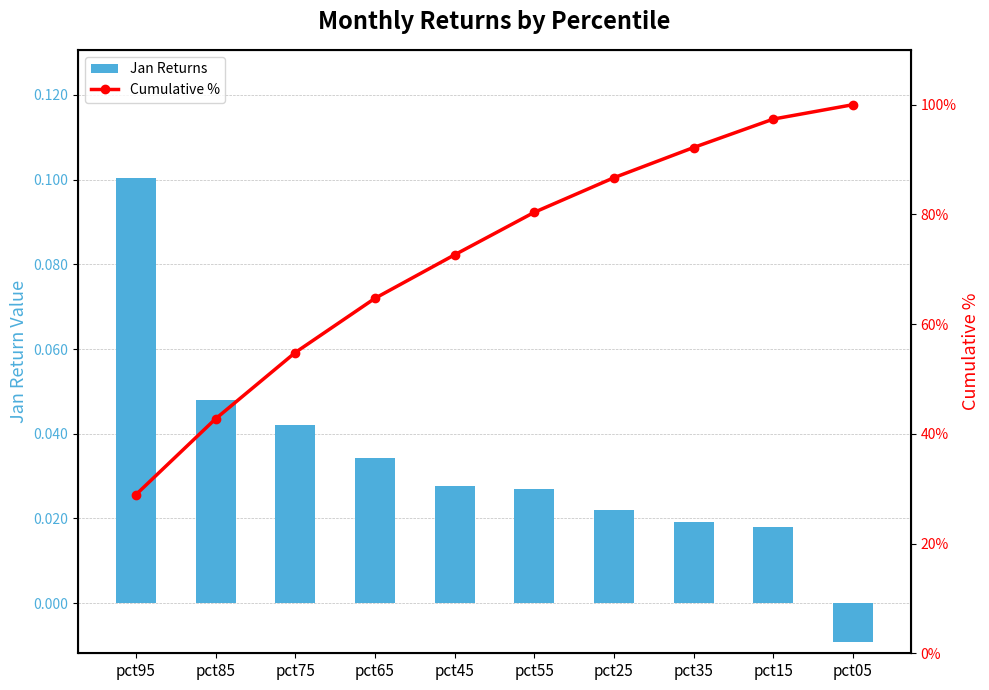

Is it true that Cumulative % equals 97.4 at pct15?

True